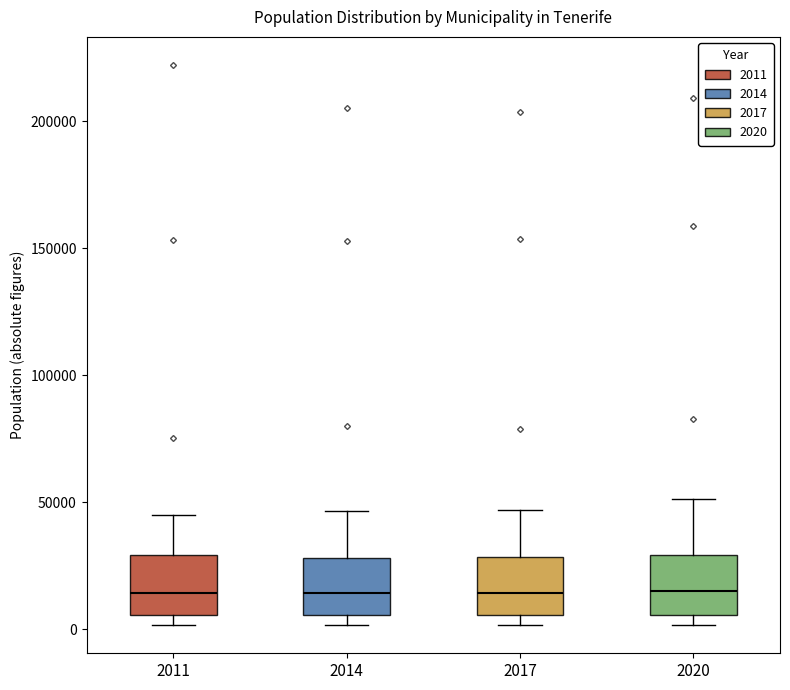

Reading left to right, read every box against the y-axis: the position of its median line, the range the box covers, and the ends of its whiskers. The values are not printed on the chart, so give them approximately, as read against the axis.

2011: median 15000, box 5000 to 30000, whiskers 0 to 45000
2014: median 15000, box 5000 to 30000, whiskers 0 to 45000
2017: median 15000, box 5000 to 30000, whiskers 0 to 45000
2020: median 15000, box 5000 to 30000, whiskers 0 to 50000